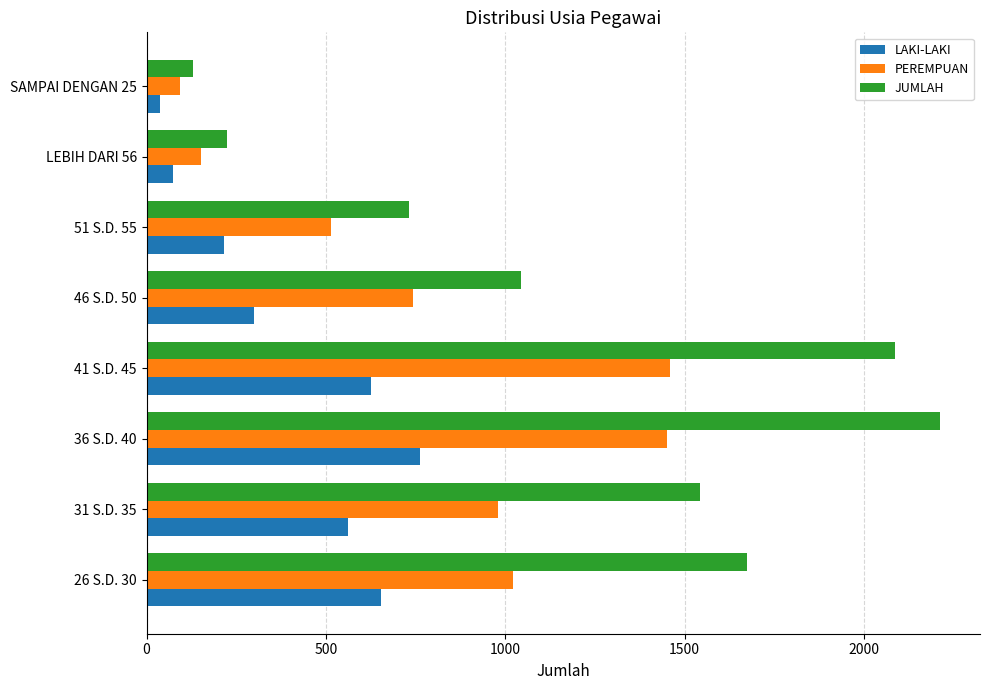

Which category has the lowest value across all series?

SAMPAI DENGAN 25